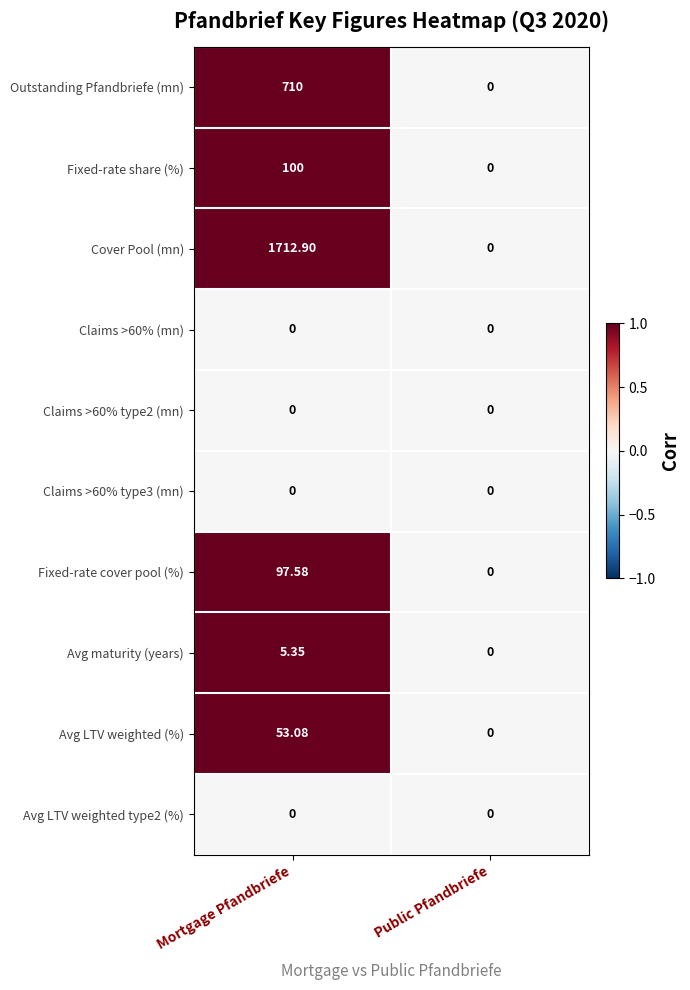

Which series changed the most between Mortgage Pfandbriefe and Public Pfandbriefe?

Cover Pool (mn)